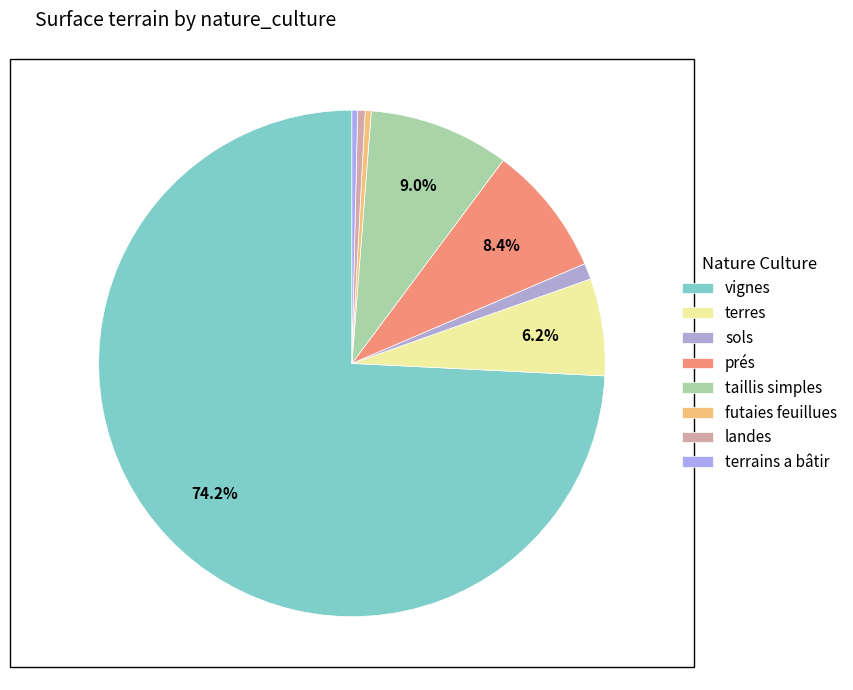

How many slices are in this pie chart?

8